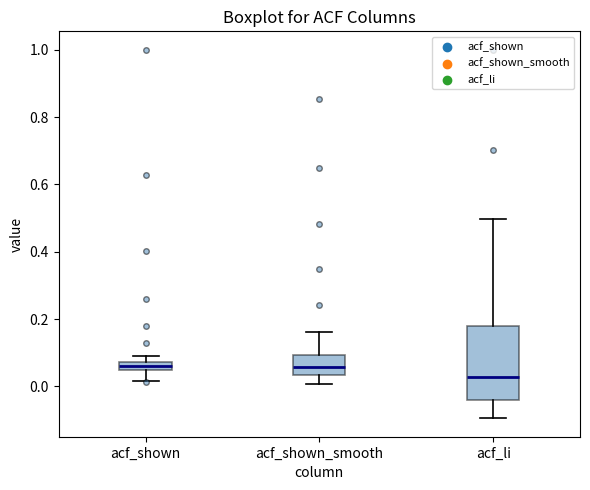

Which box has the lowest median line?

acf_li